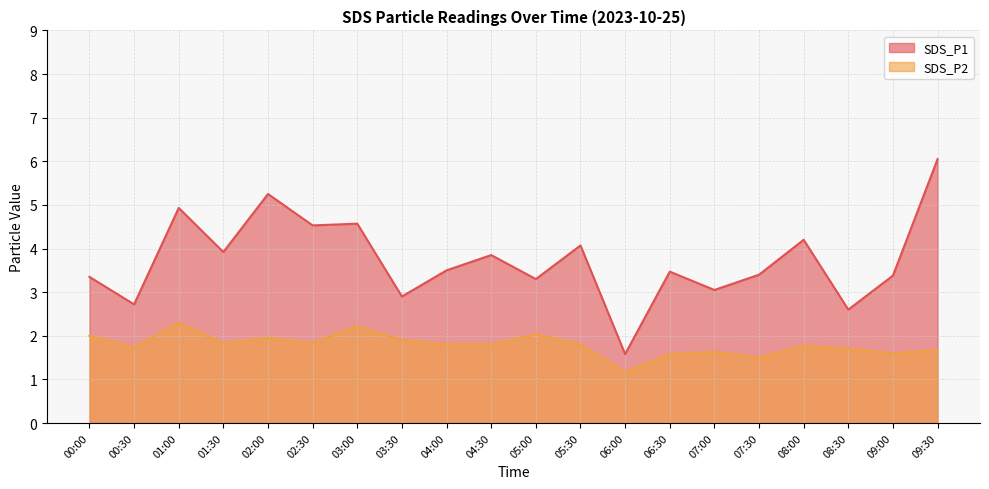

What is the minimum value shown in the chart?

1.2